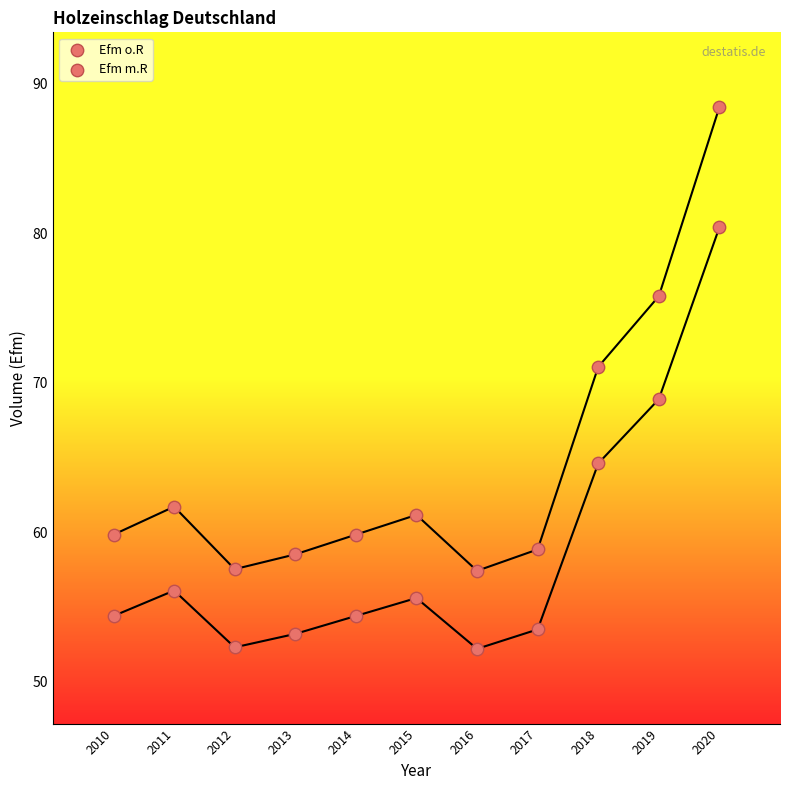

How many data points are displayed?

22